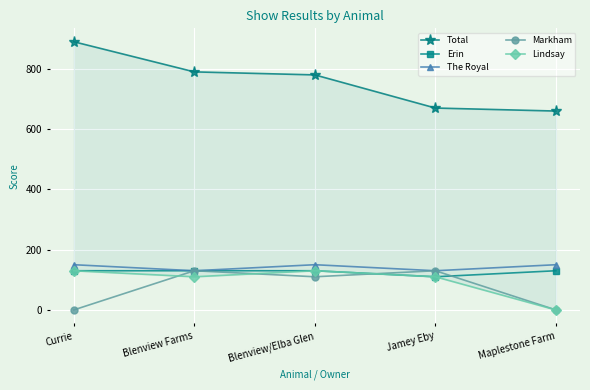

What position from the left is Maplestone Farm?

5